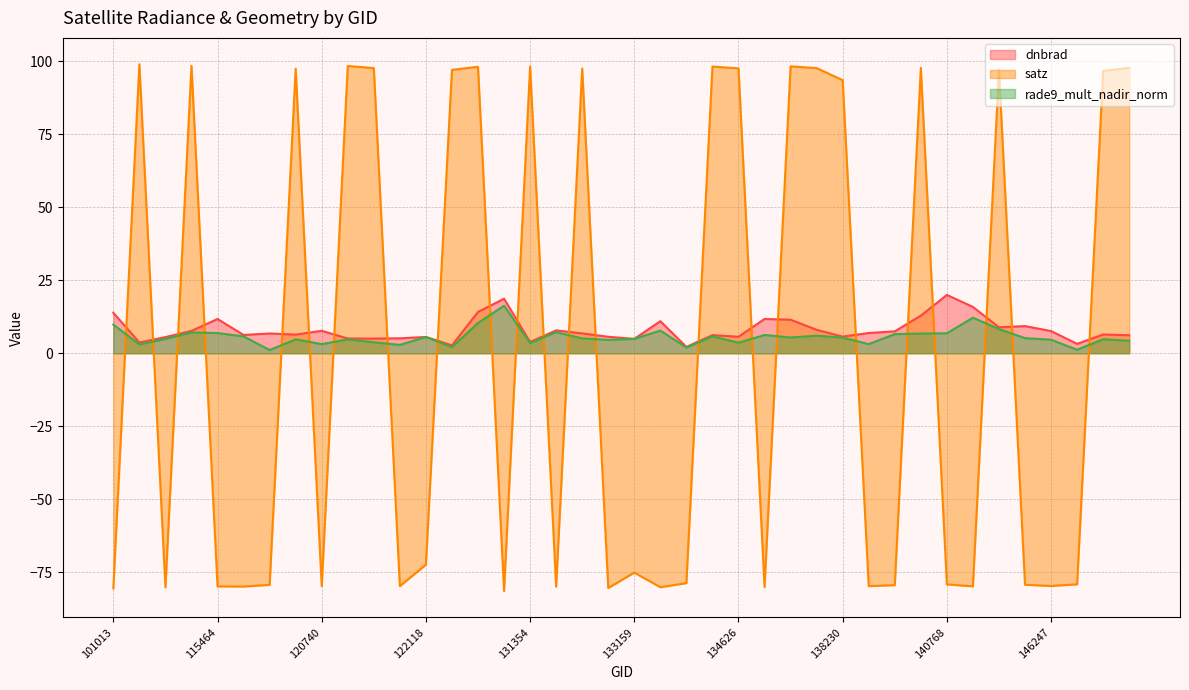

What is the label of the 25th point from the left?

134626